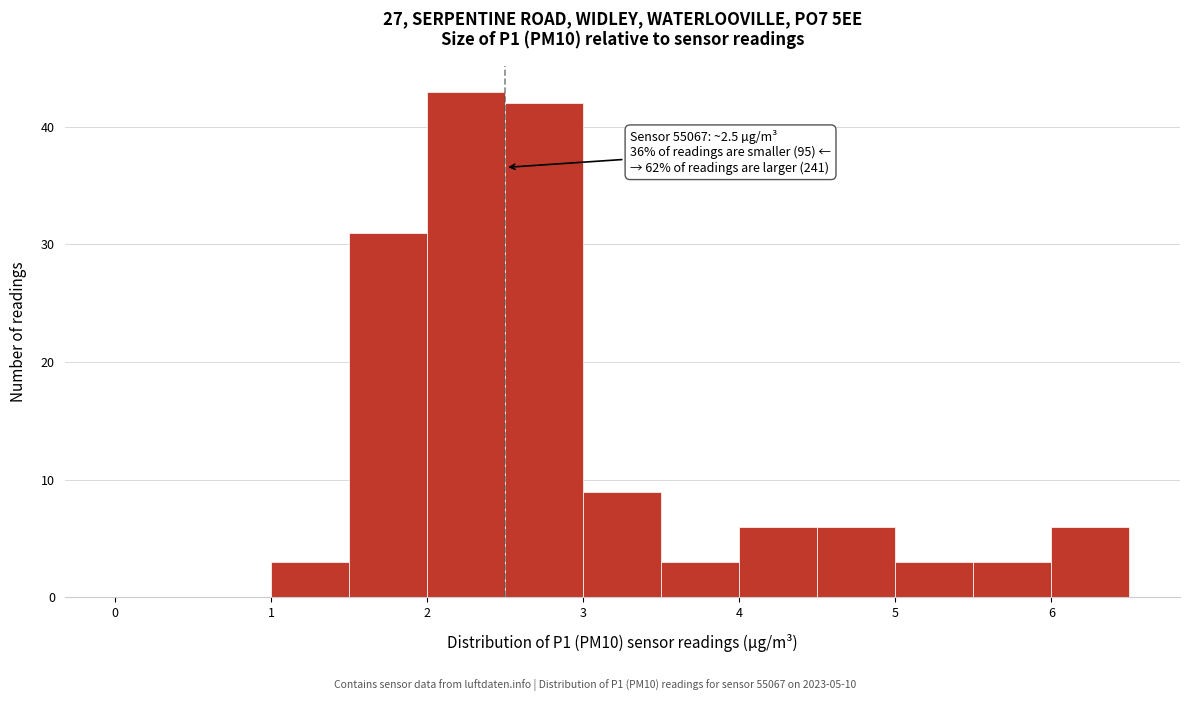

Which range on the x-axis has the tallest bar?

2.0 to 2.5